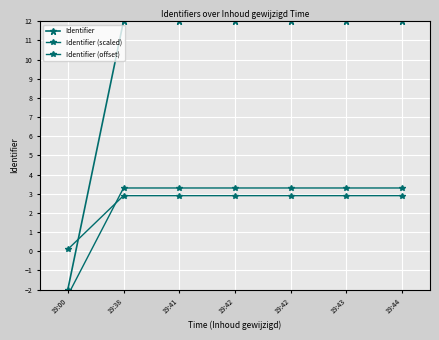

How many data points does each series have?

7